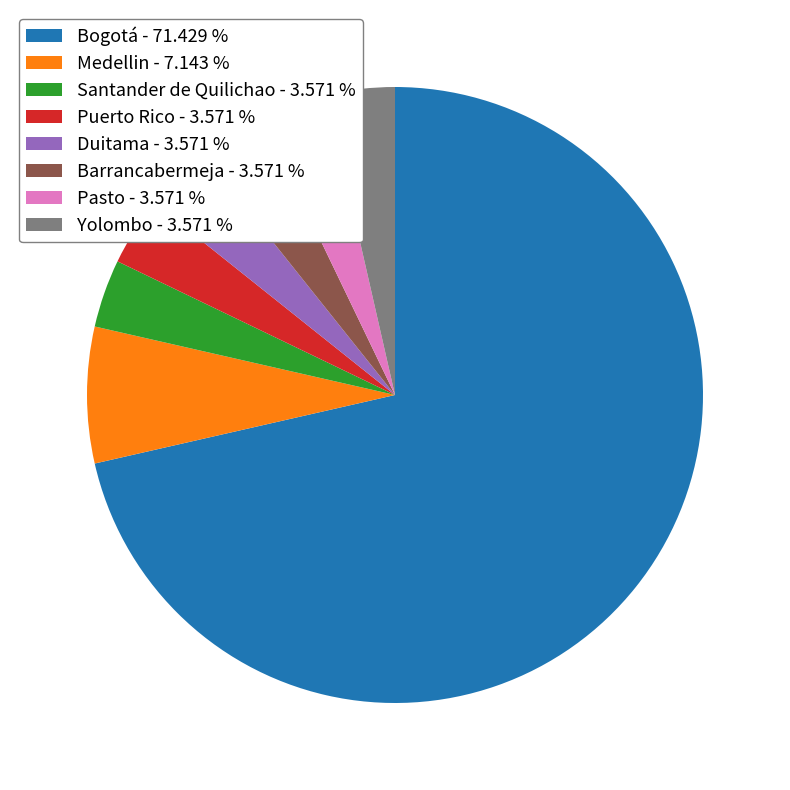

Which has a higher value, Pasto or Medellin?

Medellin